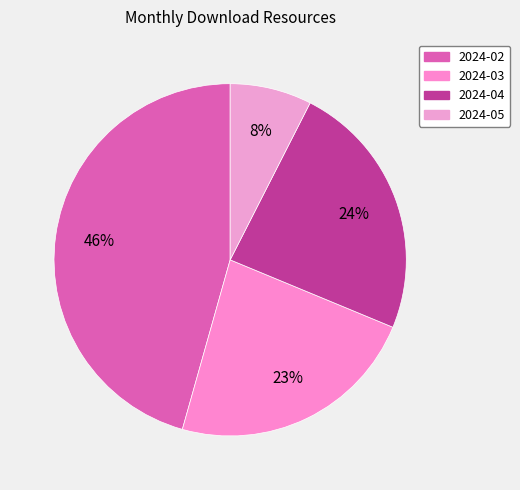

What is the total percentage of 2024-03 and 2024-02?

68.8%